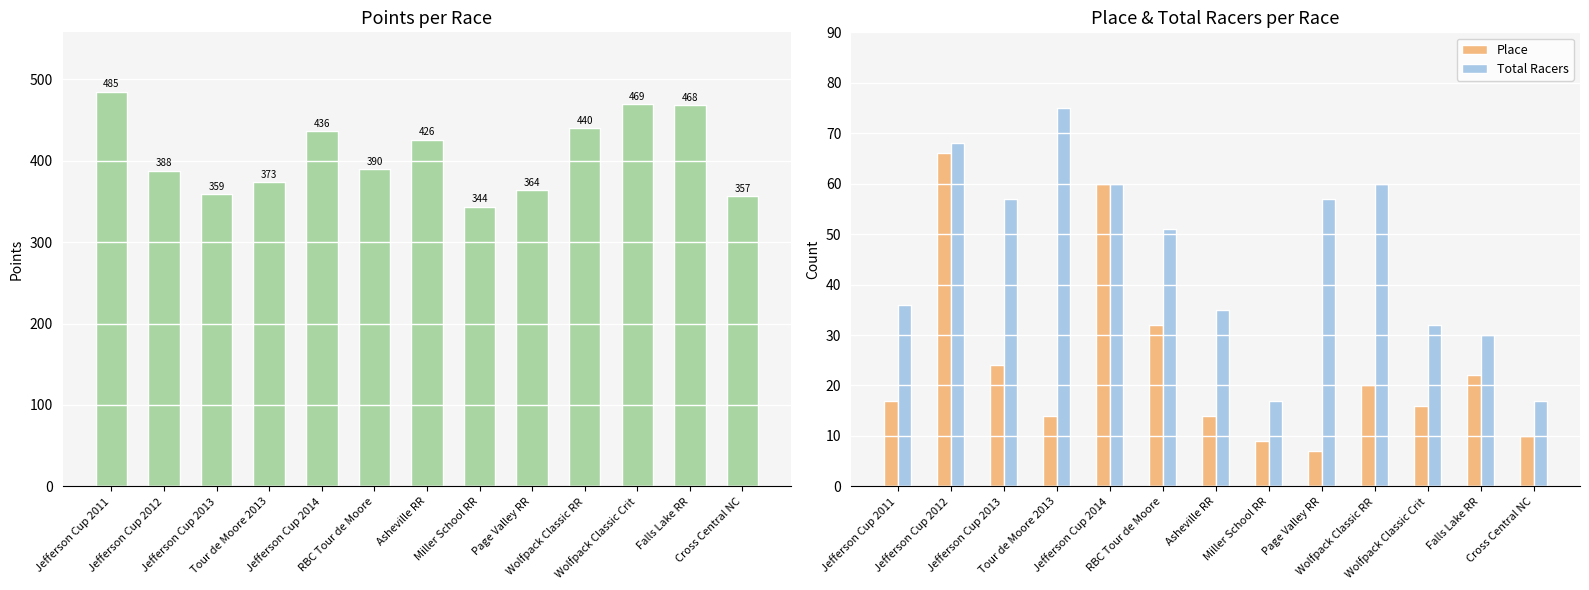

What position from the right is Cross Central NC?

1